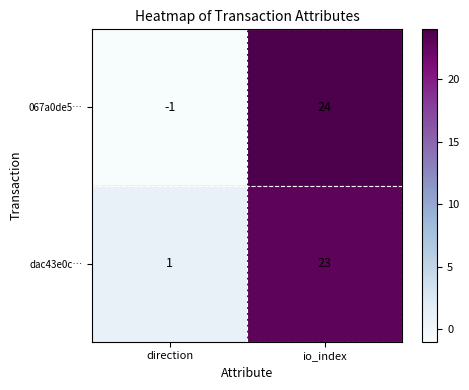

What is the sum of all dac43e0c… values?

24